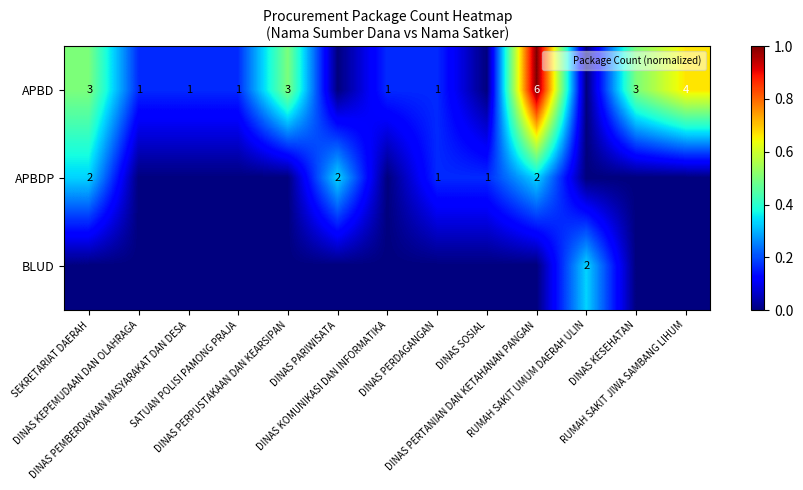

Which series has the largest total across all categories?

APBD